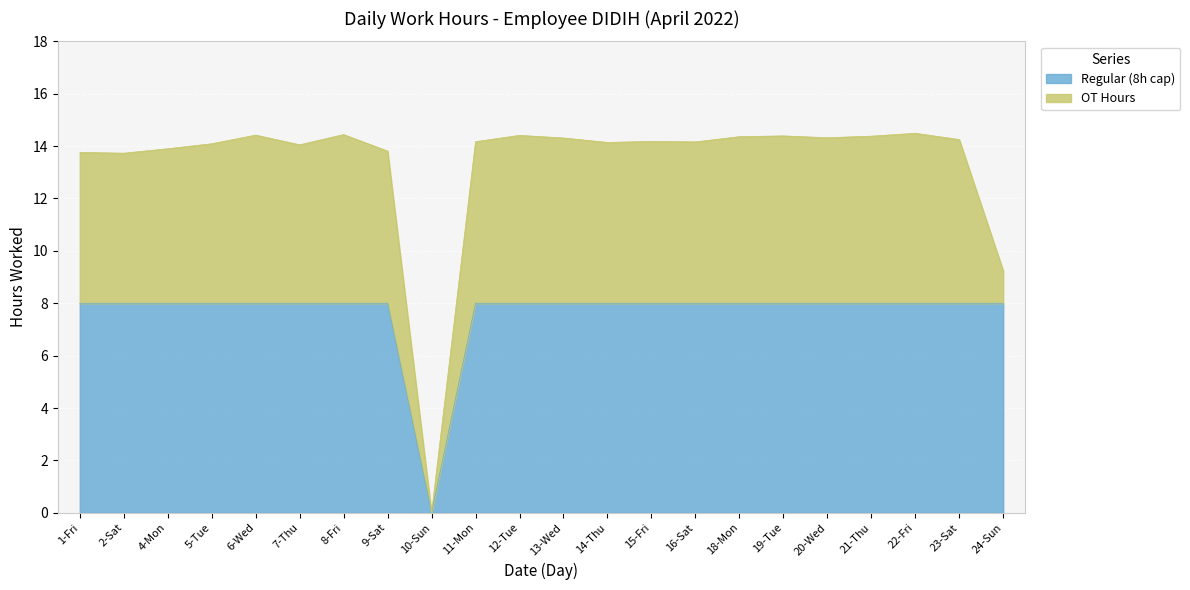

What are all the series names shown in the legend?

Regular (8h cap), OT Hours